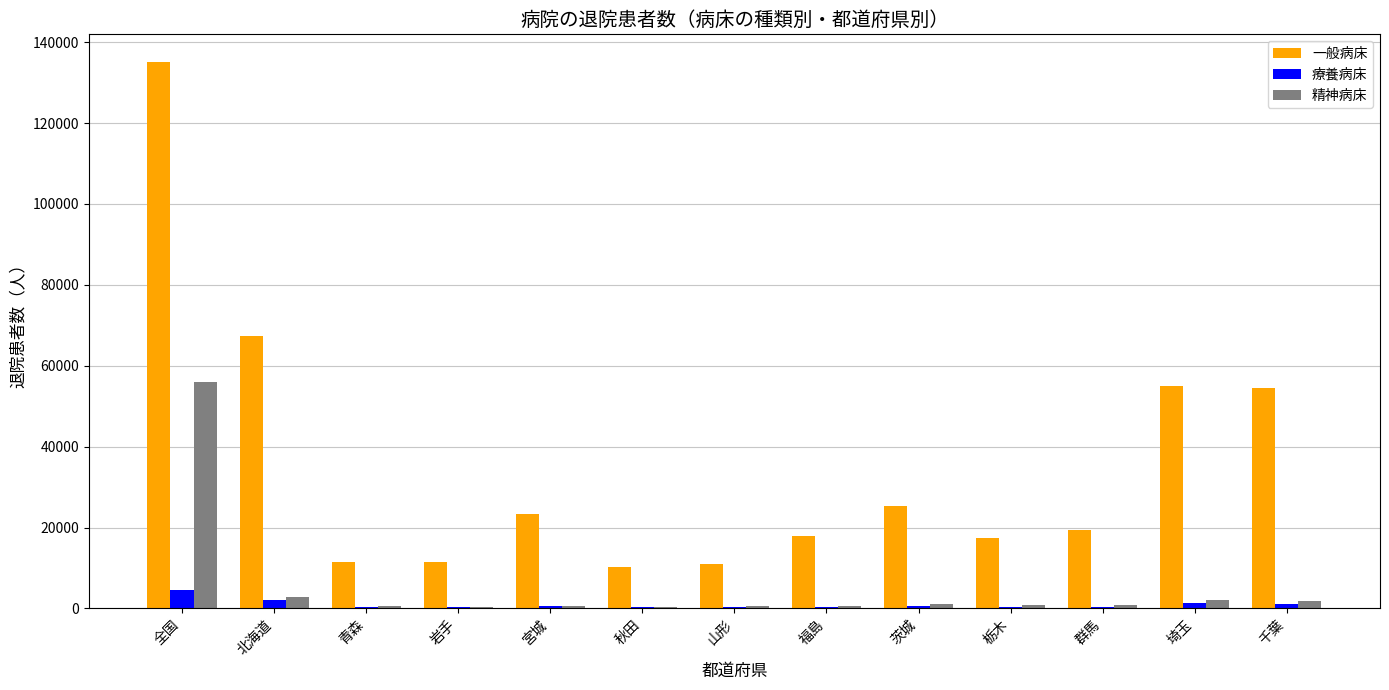

What is the maximum value for 一般病床?

135188